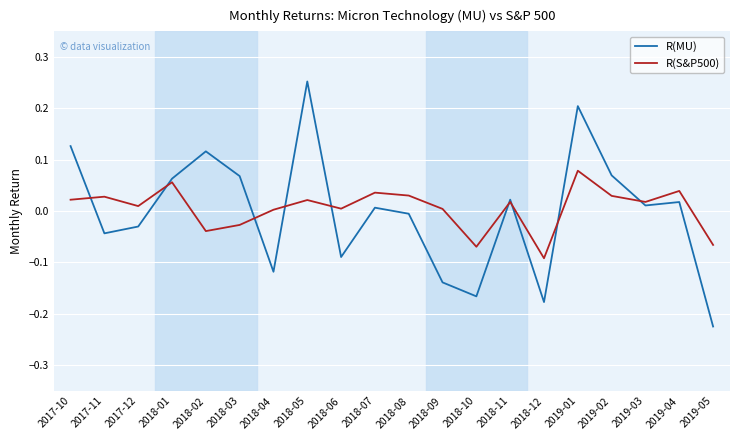

What position from the right is 2018-01?

17